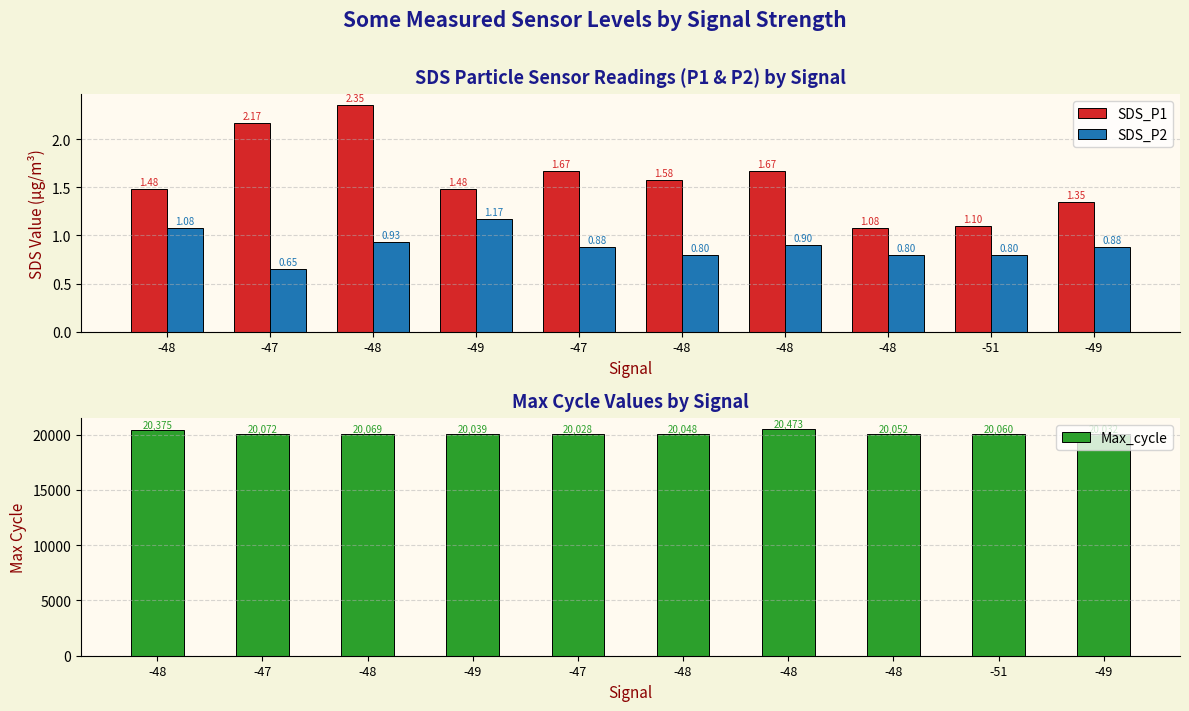

What is the label of the 6th bar from the right?

-47